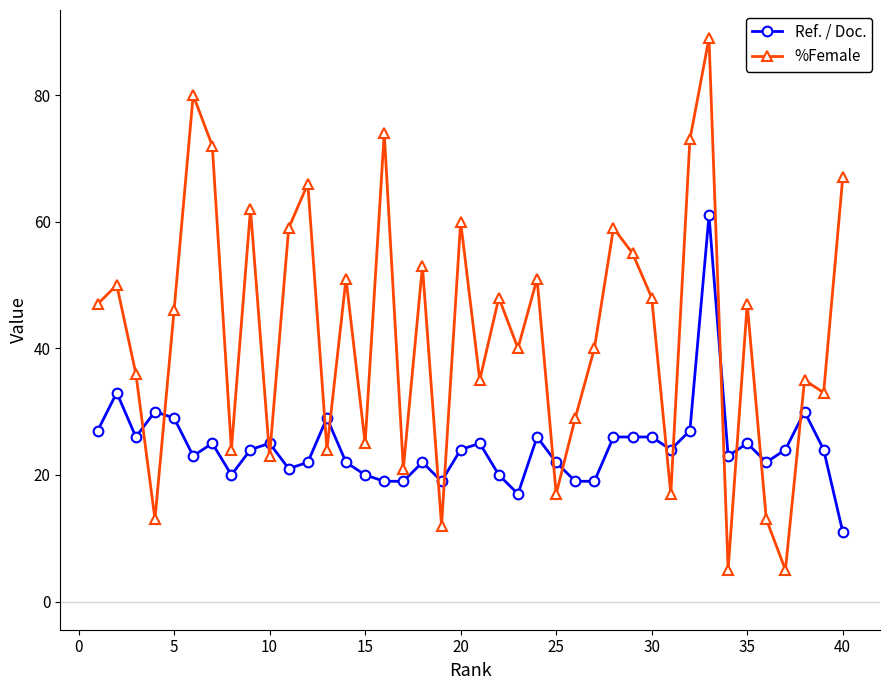

What is the value of the %Female point at the 35th from the left?

47